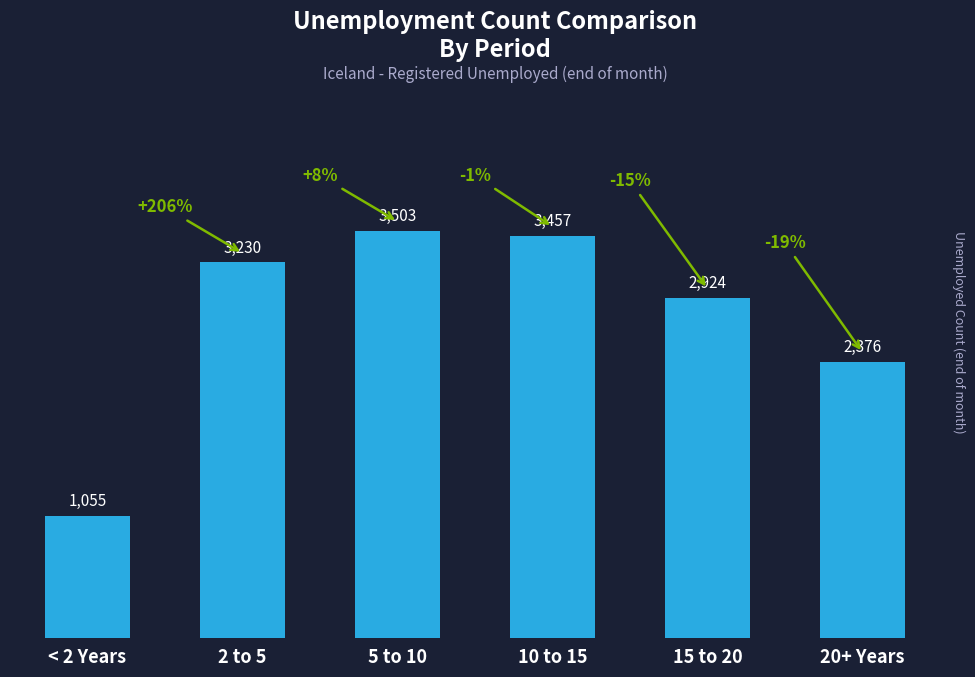

What is the maximum value shown in the chart?

3503